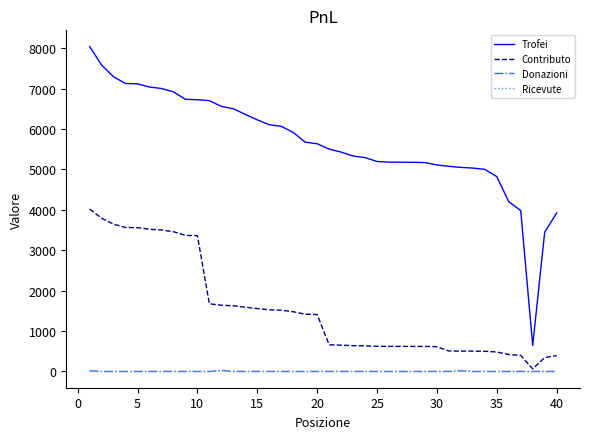

Which series has the largest total across all categories?

Trofei